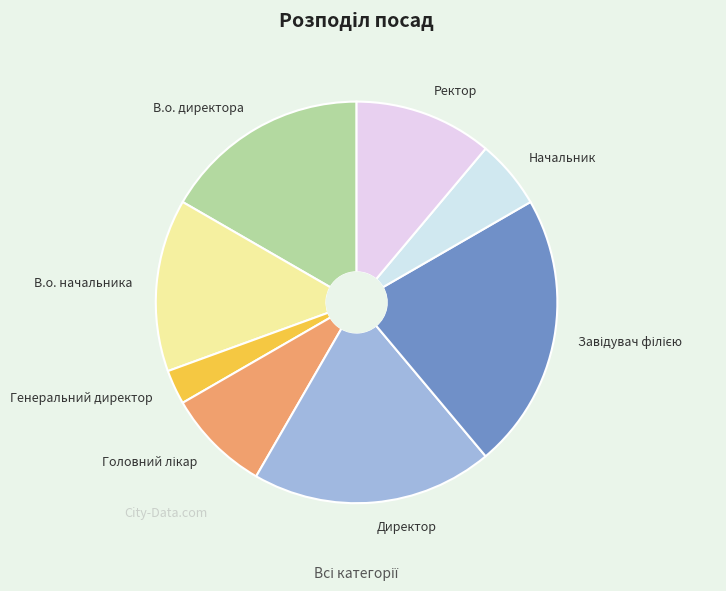

Between Директор and Ректор, which is larger?

Директор